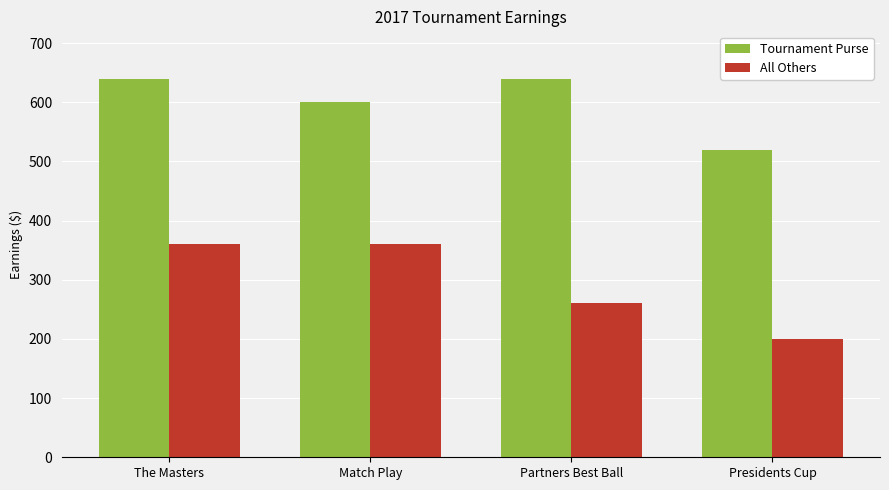

Reading left to right, extract all data points from this chart.

Tournament Purse: 640	600	640	520
All Others: 360	360	260	200